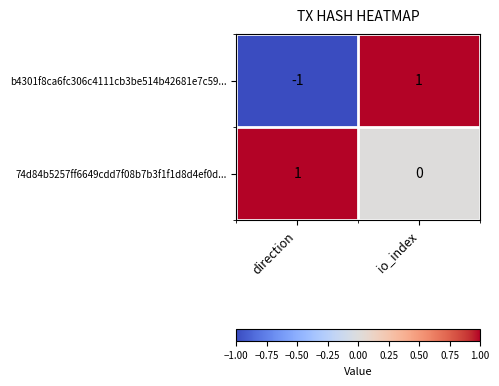

Which series has the largest range (max minus min)?

b4301f8ca6fc306c4111cb3be514b42681e7c59...